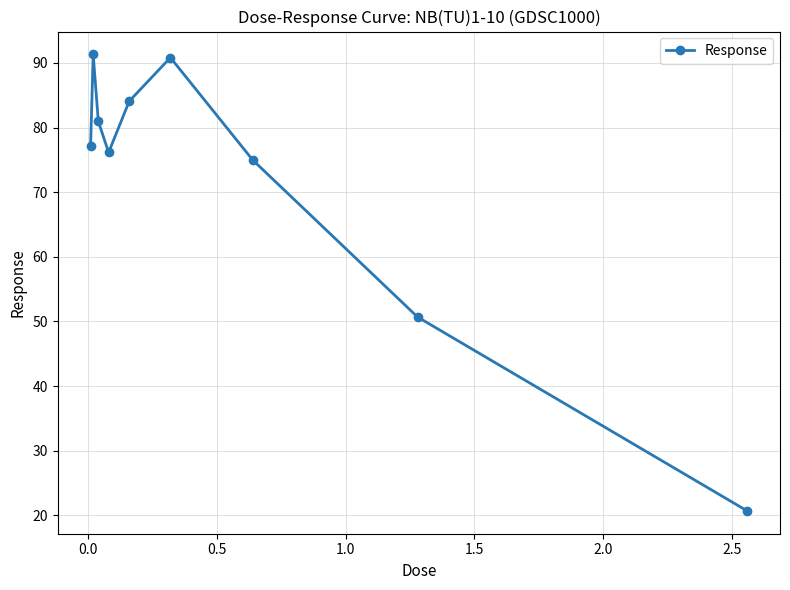

What is the value of the 5th point from the left?

84.1